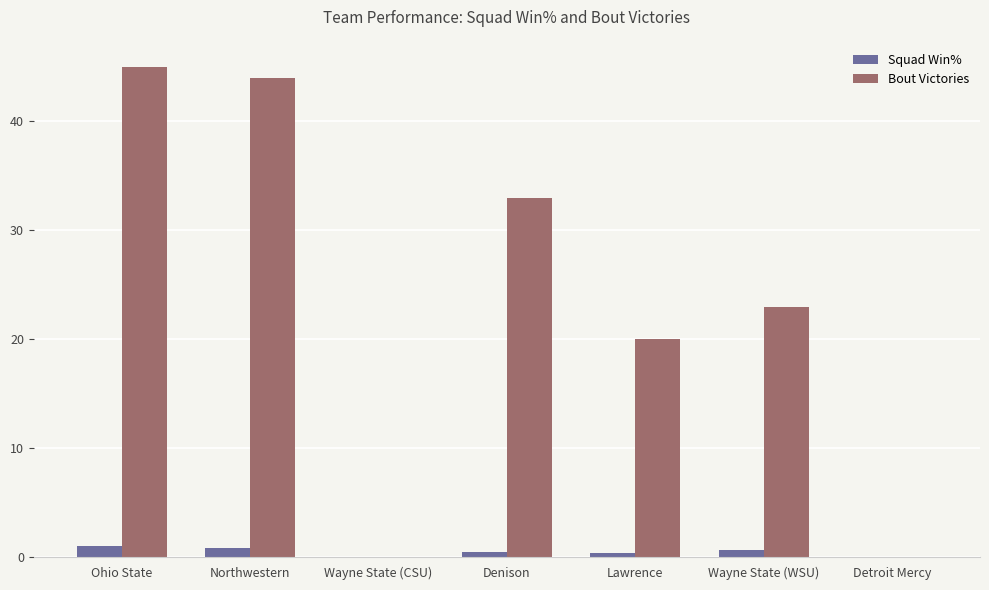

What is the sum of all Bout Victories values?

165.0